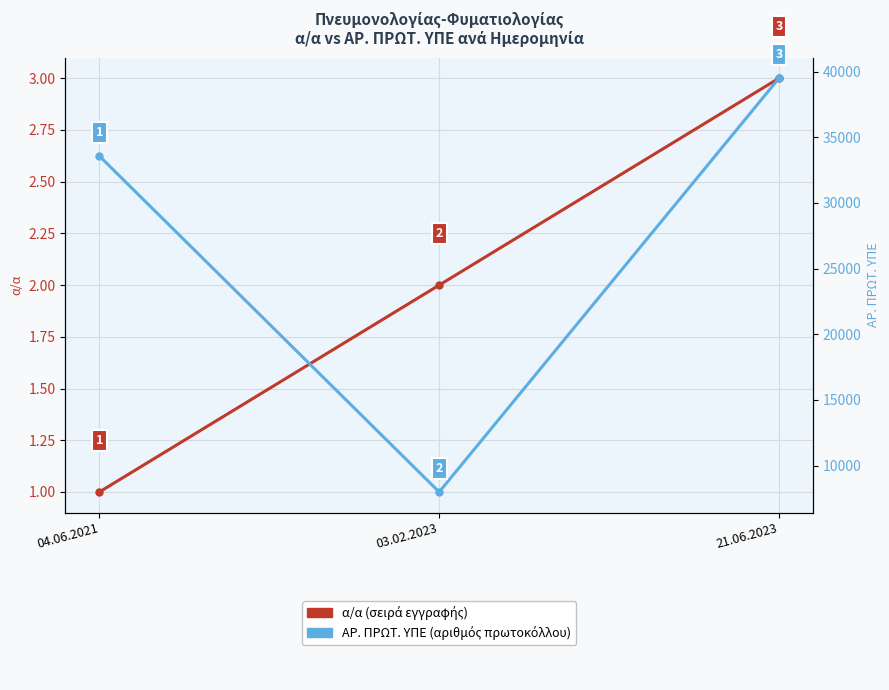

Which label corresponds to the smallest value in the chart?

04.06.2021